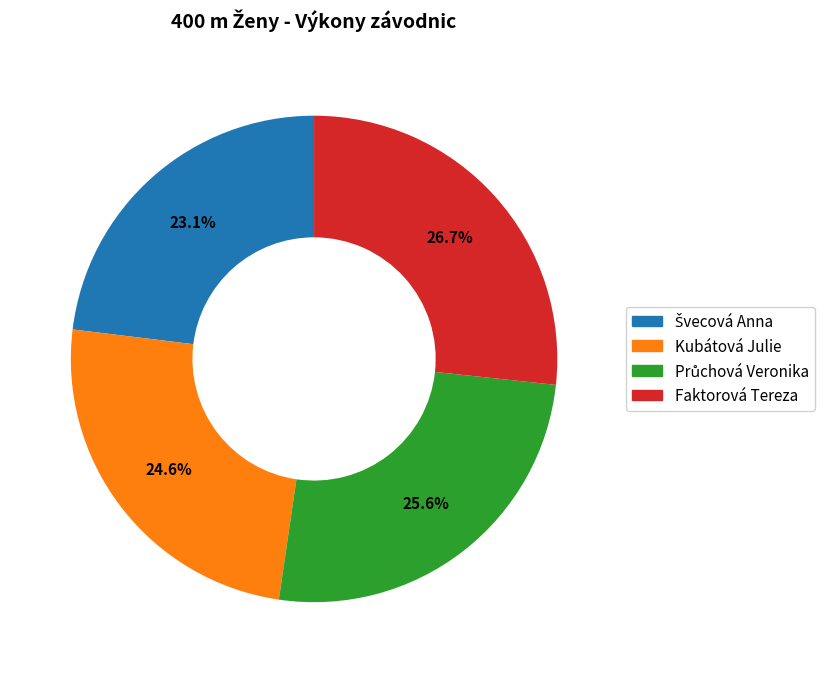

What portion of the pie excludes Kubátová Julie?

75.4%